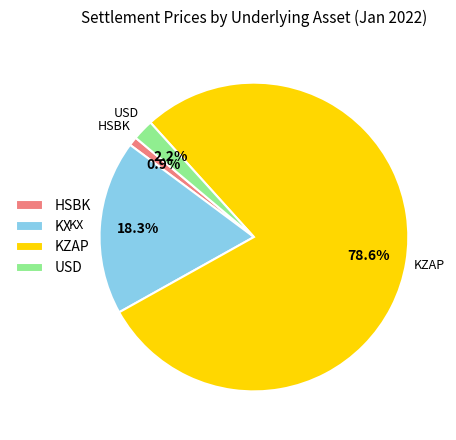

How many segments does this pie chart have?

4